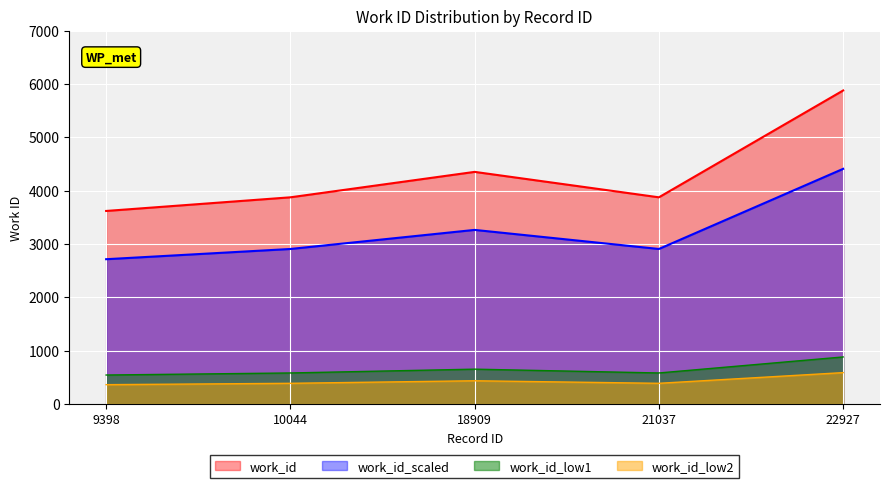

What is the difference between the second highest and minimum values?

733